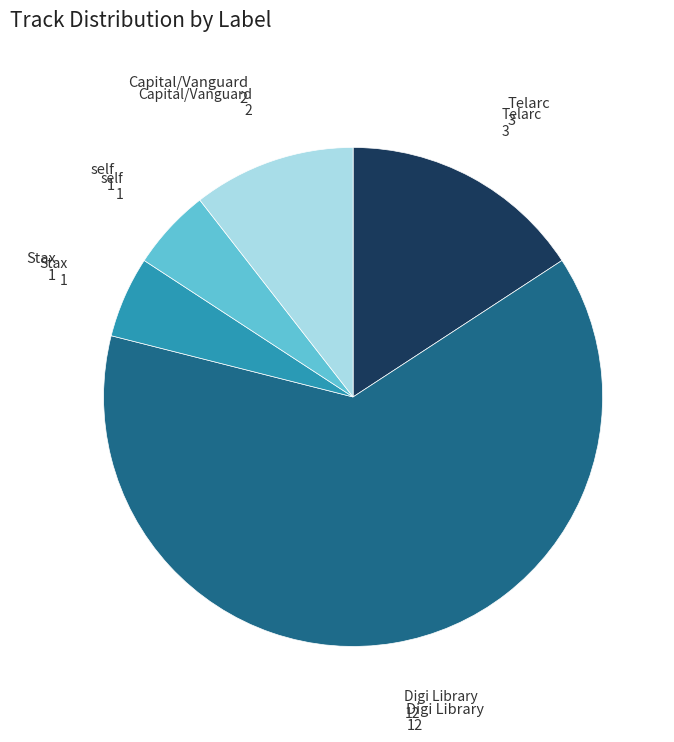

Is there any slice that represents more than half of the pie?

Yes